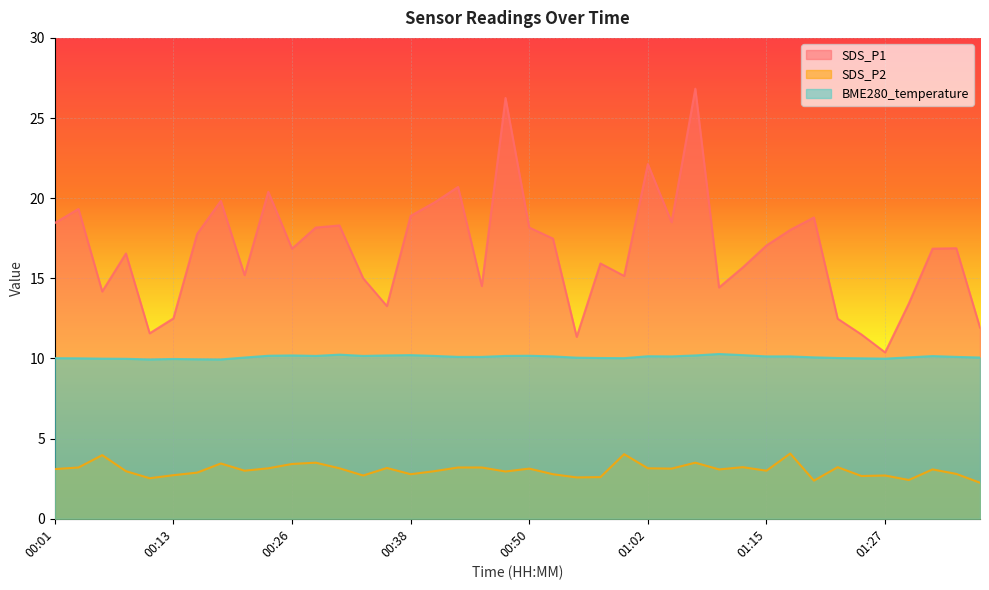

True or false: SDS_P2 has more than 1 points higher than both neighbors.

True